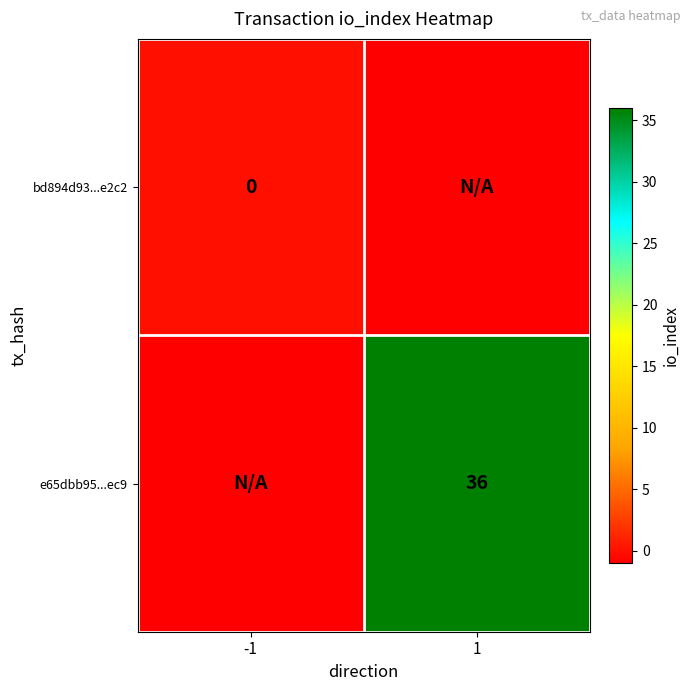

Which category has the lowest value across all series?

1